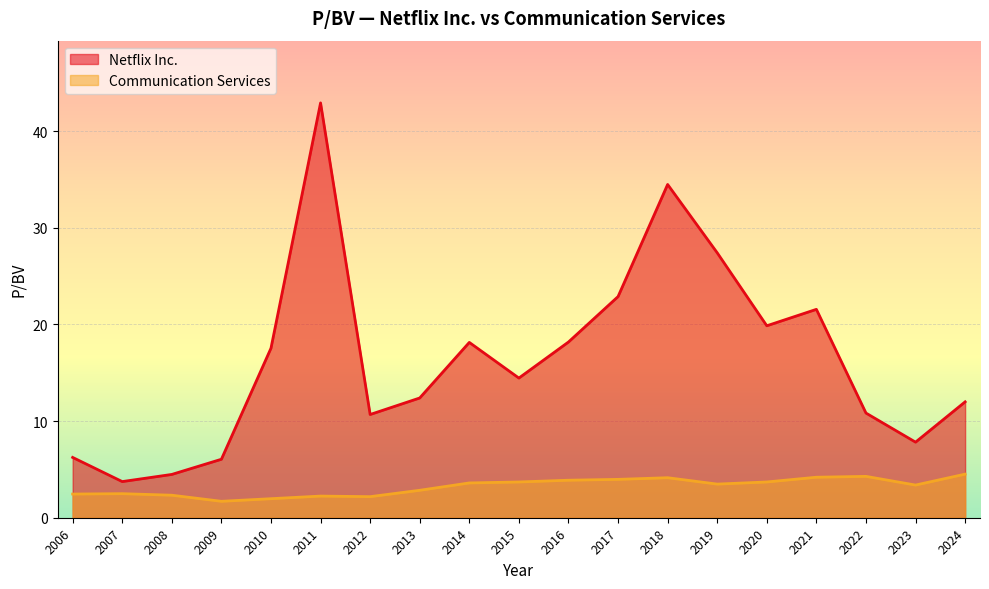

Which series has the widest spread of values?

Netflix Inc.